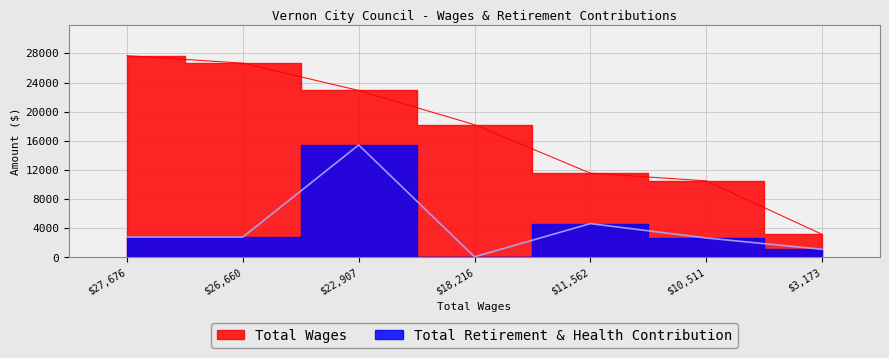

True or false: Total Wages and Total Retirement & Health Contribution intersect in this chart.

False